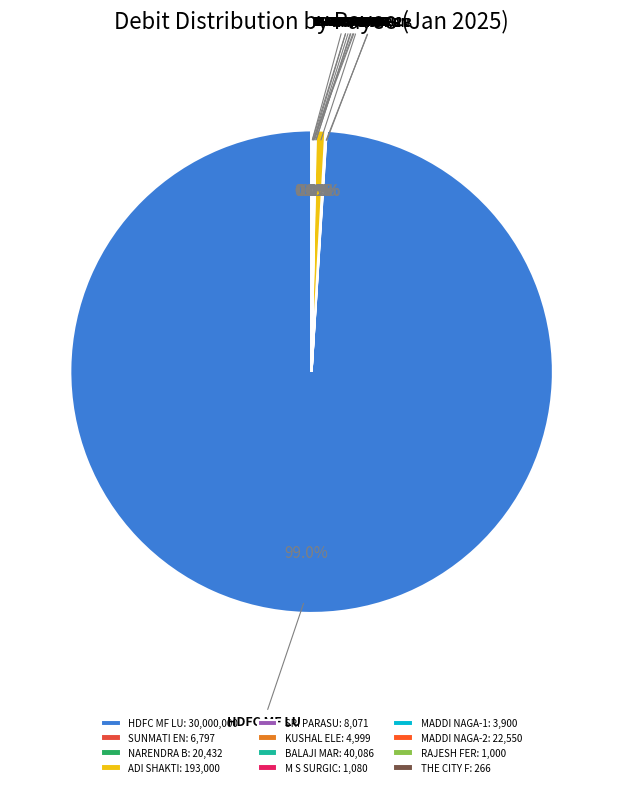

Is there any slice that represents more than half of the pie?

Yes